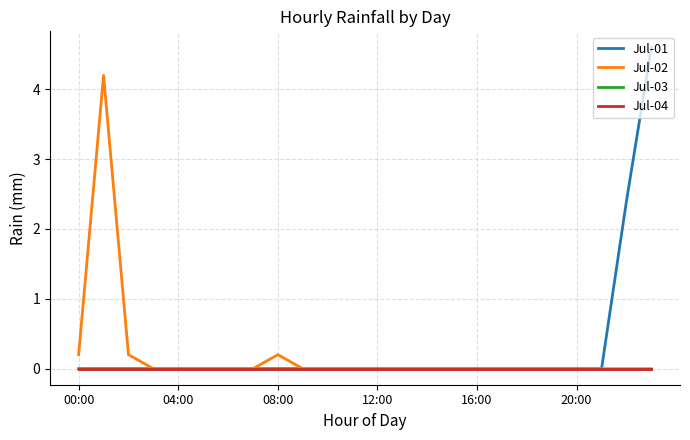

Reading right to left, what are all the values shown in this chart?

Jul-01: 4.6	2.4	0.0	0.0	0.0	0.0	0.0	0.0	0.0	0.0	0.0	0.0	0.0	0.0	0.0	0.0	0.0	0.0	0.0	0.0	0.0	0.0	0.0	0.0
Jul-02: 0.0	0.0	0.0	0.0	0.0	0.0	0.0	0.0	0.0	0.0	0.0	0.0	0.0	0.0	0.0	0.2	0.0	0.0	0.0	0.0	0.0	0.2	4.2	0.2
Jul-03: 0.0	0.0	0.0	0.0	0.0	0.0	0.0	0.0	0.0	0.0	0.0	0.0	0.0	0.0	0.0	0.0	0.0	0.0	0.0	0.0	0.0	0.0	0.0	0.0
Jul-04: 0.0	0.0	0.0	0.0	0.0	0.0	0.0	0.0	0.0	0.0	0.0	0.0	0.0	0.0	0.0	0.0	0.0	0.0	0.0	0.0	0.0	0.0	0.0	0.0